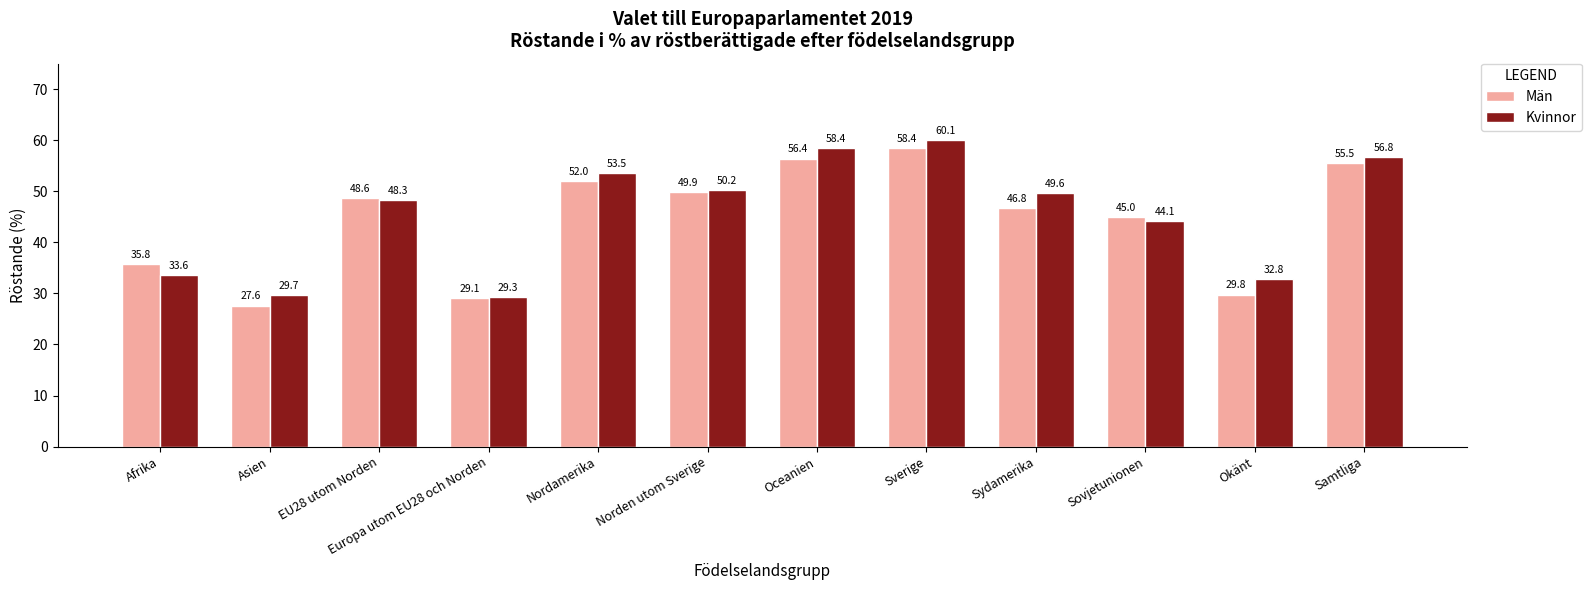

Are the bars horizontal?

No